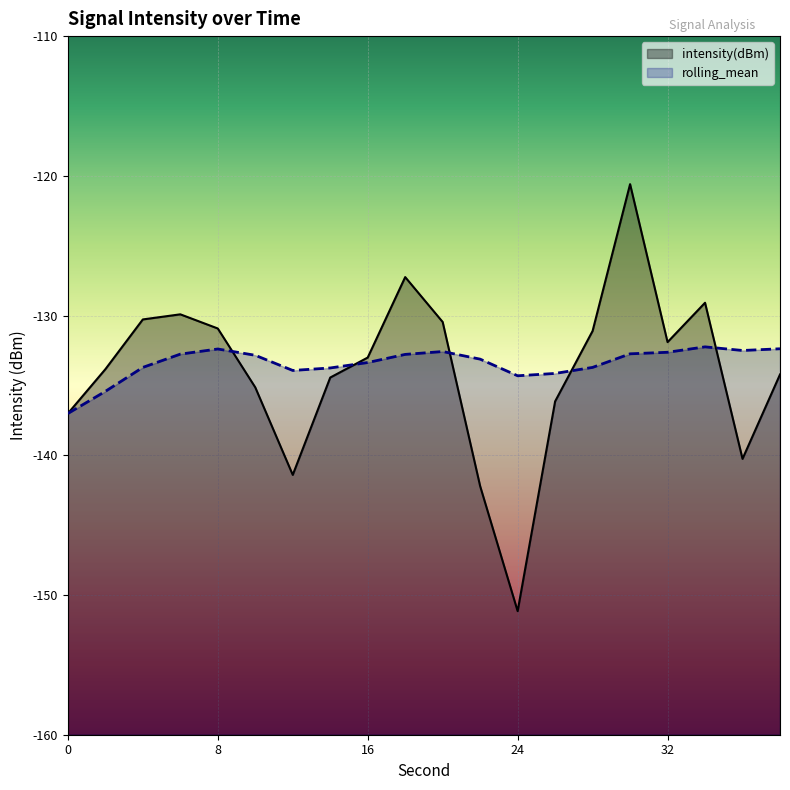

True or false: intensity(dBm) has more than 1 interior local peaks.

True